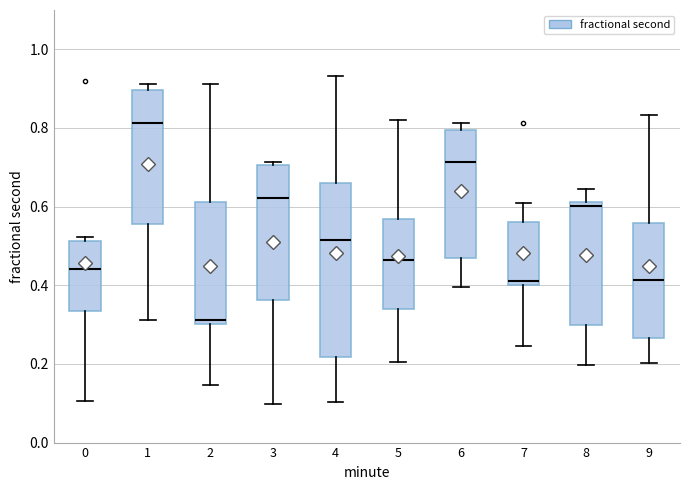

Reading left to right, transcribe this box plot: for each box, give where its median line is, the range the box spans, and where its two whiskers end, as read against the y-axis. The values are not printed on the chart, so give them approximately, as read against the axis.

0: median 0.44, box 0.34 to 0.52, whiskers 0.10 to 0.52 (just above the box's upper edge)
1: median 0.82, box 0.56 to 0.90, whiskers 0.32 to 0.92
2: median 0.32, box 0.30 to 0.62, whiskers 0.14 to 0.92
3: median 0.62, box 0.36 to 0.70, whiskers 0.10 to 0.72
4: median 0.52, box 0.22 to 0.66, whiskers 0.10 to 0.94
5: median 0.46, box 0.34 to 0.56, whiskers 0.20 to 0.82
6: median 0.72, box 0.46 to 0.80, whiskers 0.40 to 0.82
7: median 0.42, box 0.40 to 0.56, whiskers 0.24 to 0.60
8: median 0.60, box 0.30 to 0.62, whiskers 0.20 to 0.64
9: median 0.42, box 0.26 to 0.56, whiskers 0.20 to 0.84